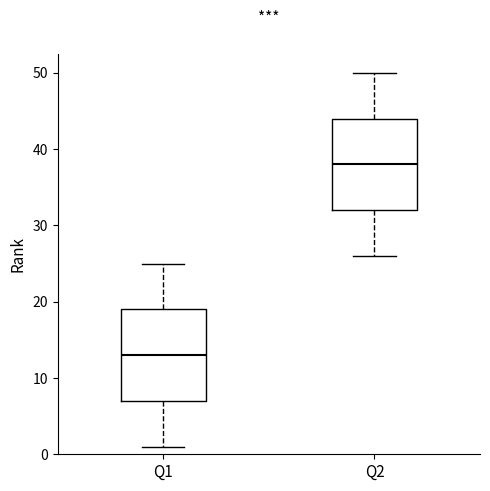

Where is the upper edge of the box for Q1 on the y-axis? The values are not printed on the chart, so give them approximately, as read against the axis.

19